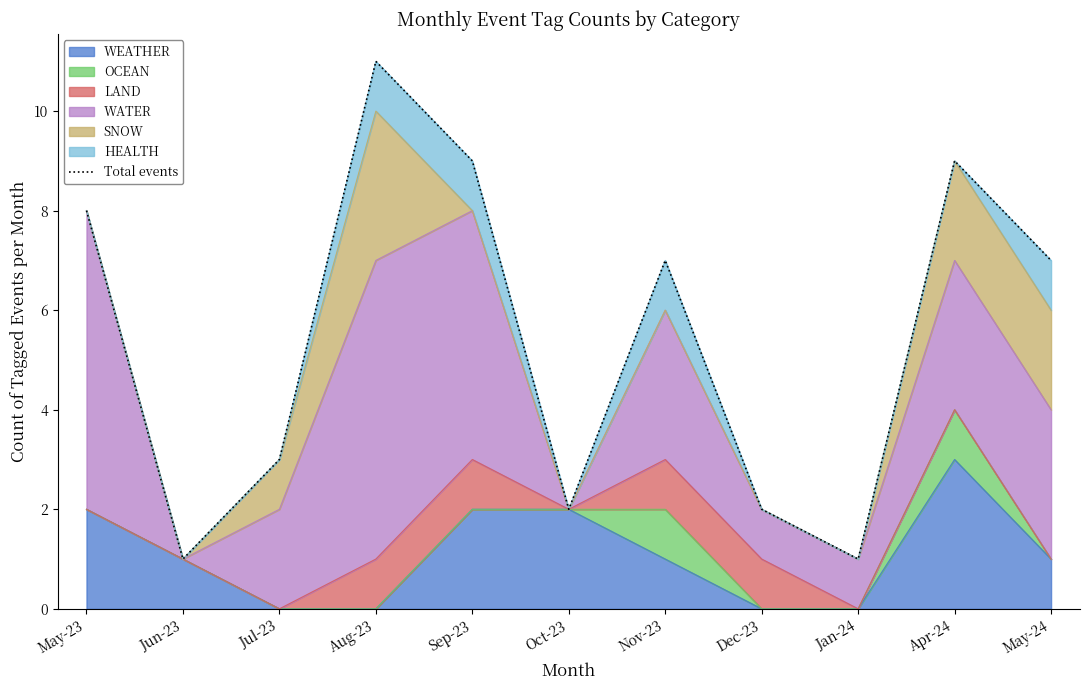

List the labels in order of value, largest first.

Aug-23, Sep-23, Apr-24, May-23, Nov-23, May-24, Jul-23, Oct-23, Dec-23, Jun-23, Jan-24